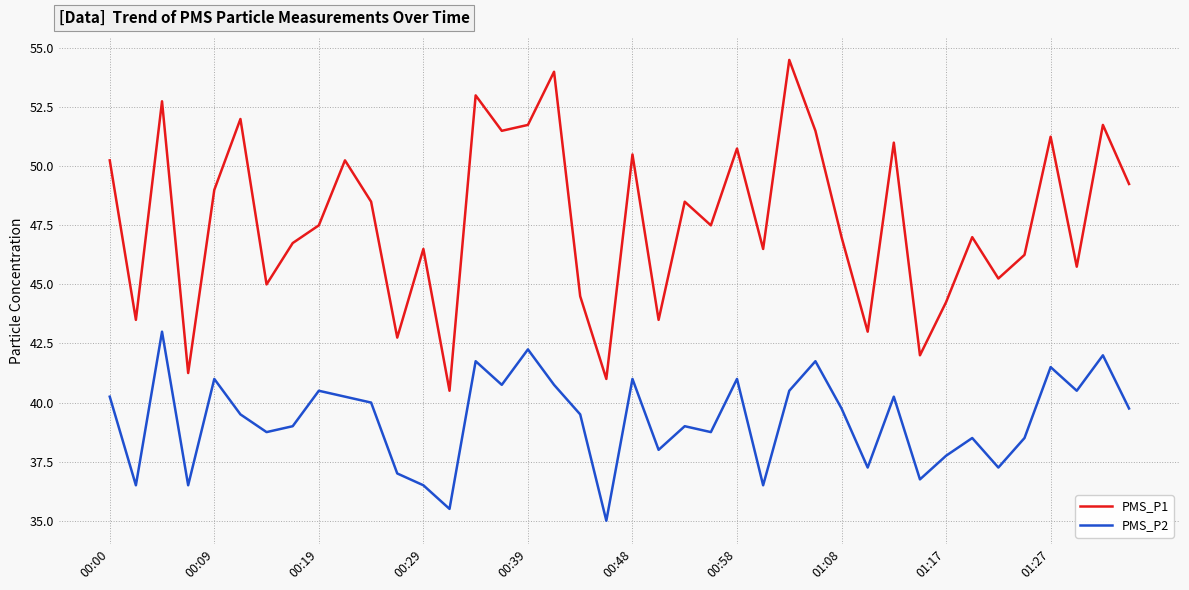

Which series has the largest range (max minus min)?

PMS_P1